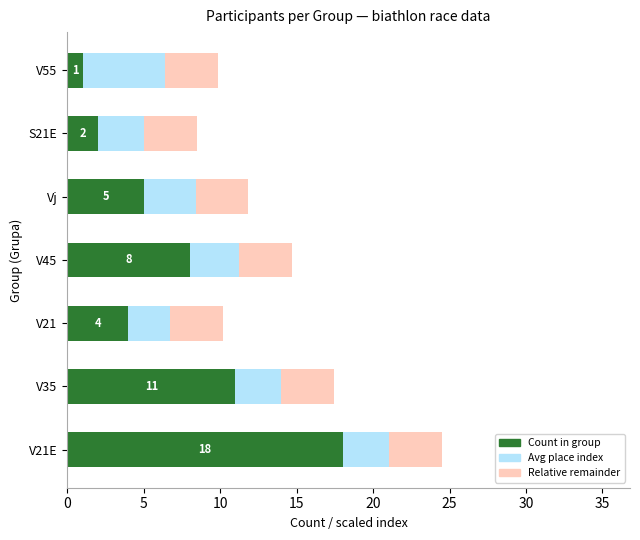

What is the highest value of the Count in group series?

18.0